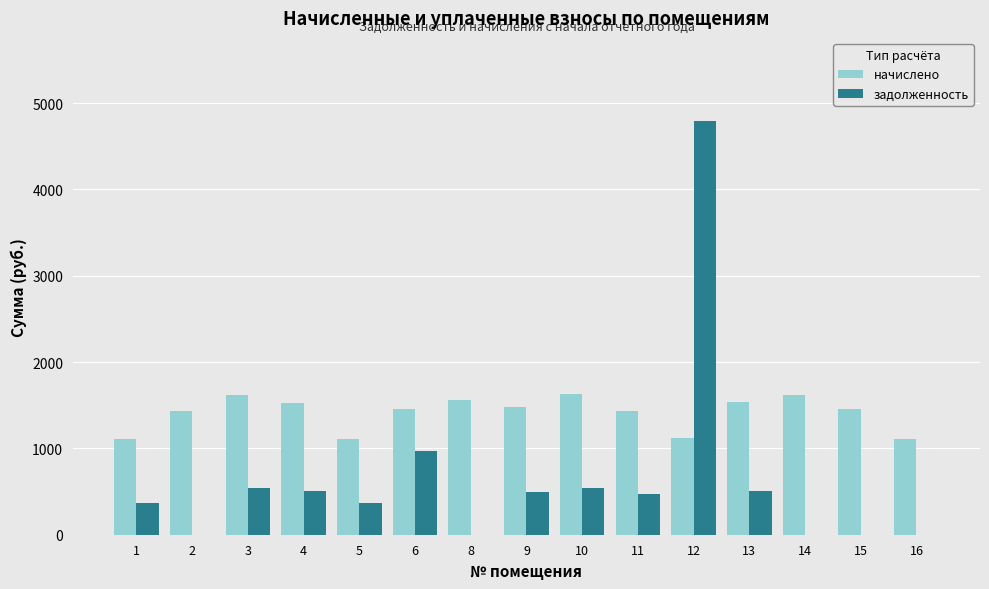

Which series changed the most between 2 and 6?

задолженность